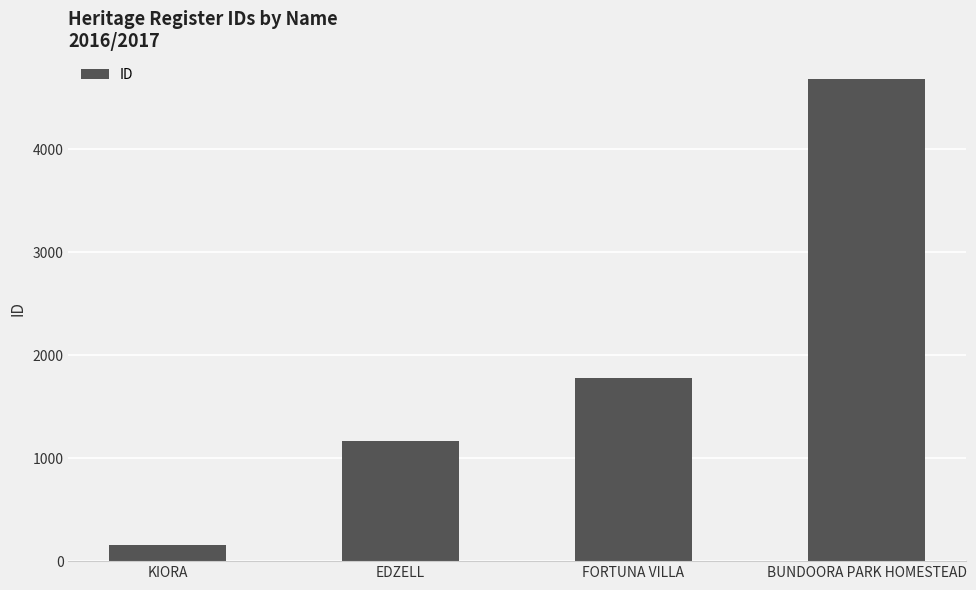

At which label is the value closest to 2419?

FORTUNA VILLA